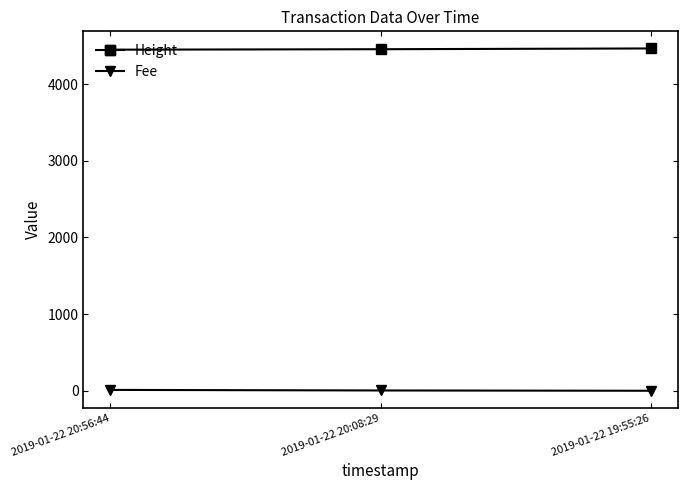

At 2019-01-22 20:08:29, list the series in order from largest to smallest.

Height, Fee